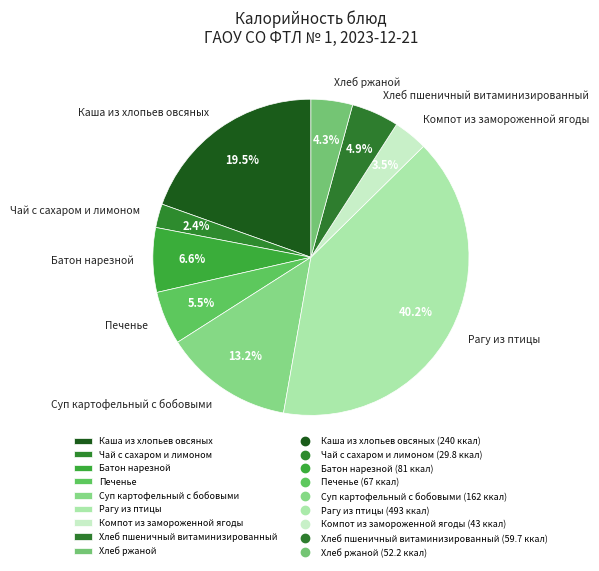

To the nearest percent, what percentage of the pie is Рагу из птицы?

40%